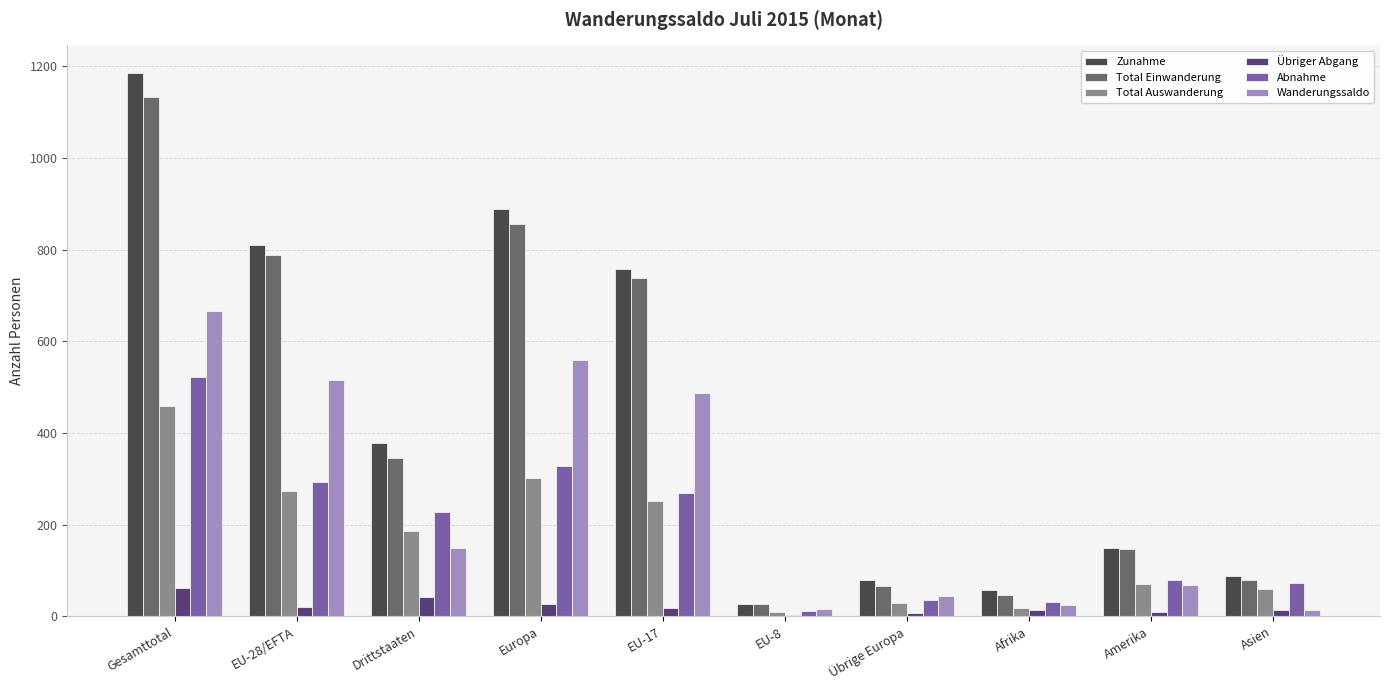

Which series has the largest range (max minus min)?

Zunahme